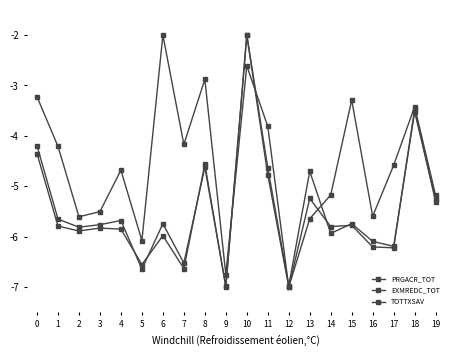

What is the spread (max minus min) of values at 17?

1.6